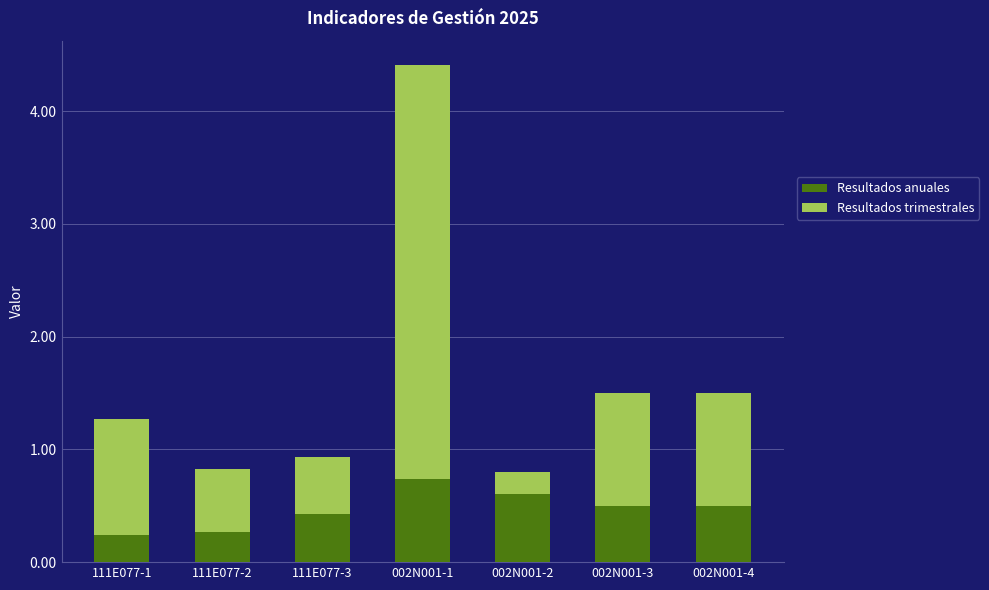

True or false: Resultados anuales has a value of 0.5 at 002N001-3.

True